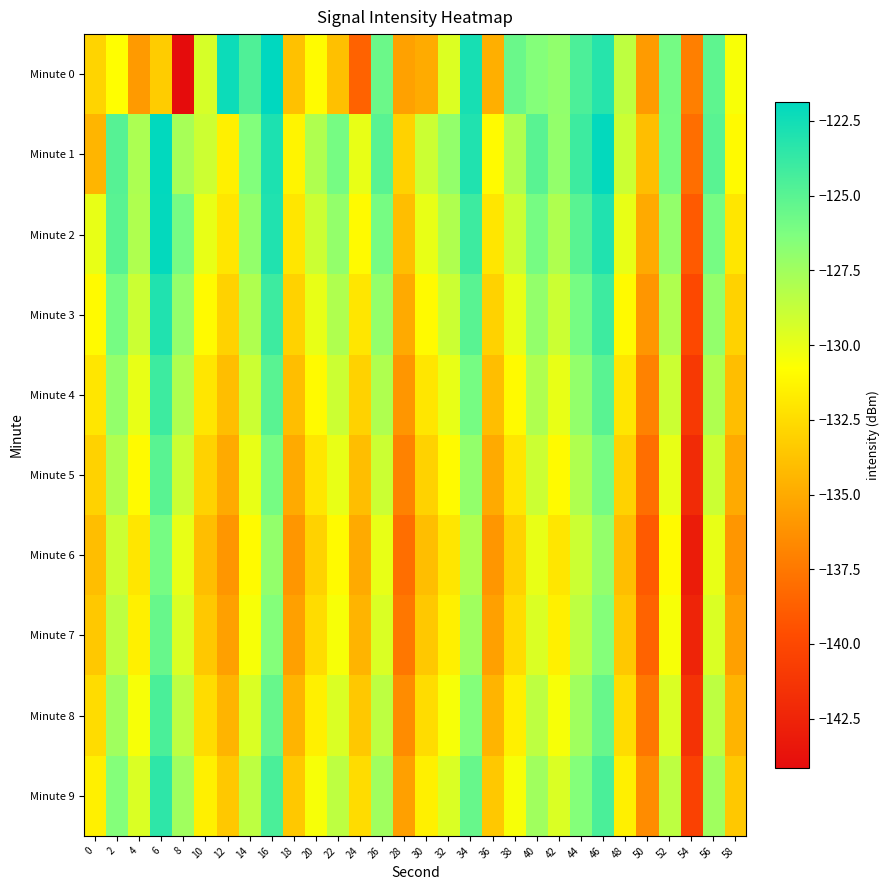

At 12, list the series in order from smallest to largest.

Minute 6, Minute 7, Minute 5, Minute 8, Minute 4, Minute 9, Minute 3, Minute 2, Minute 1, Minute 0